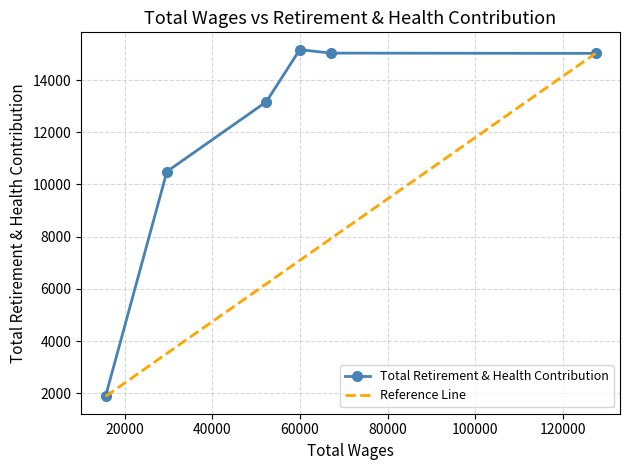

Which label corresponds to the smallest value in the chart?

15575.0